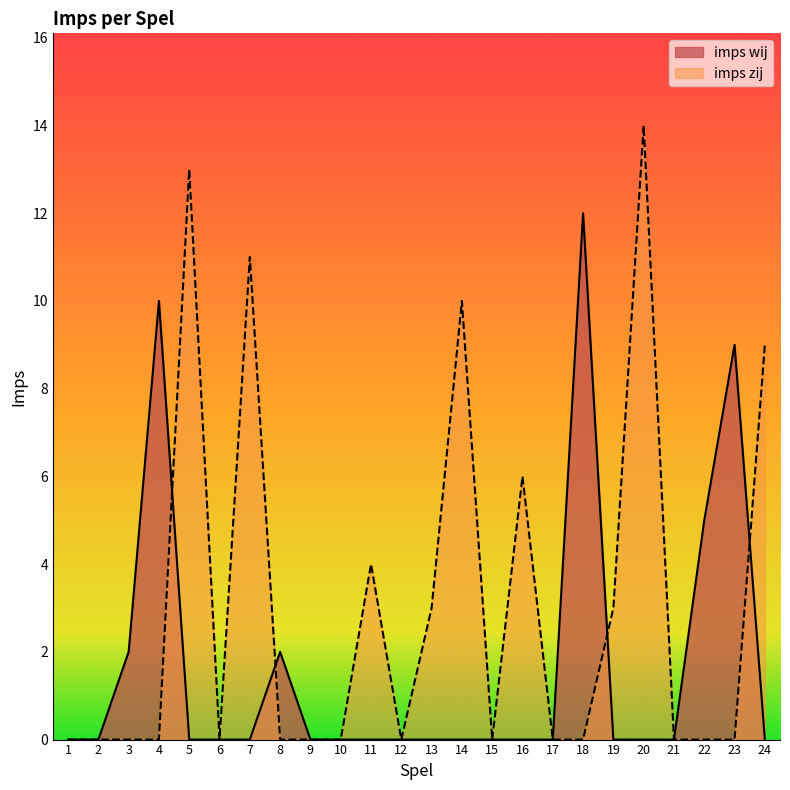

At 22, list the series in order from smallest to largest.

imps zij, imps wij